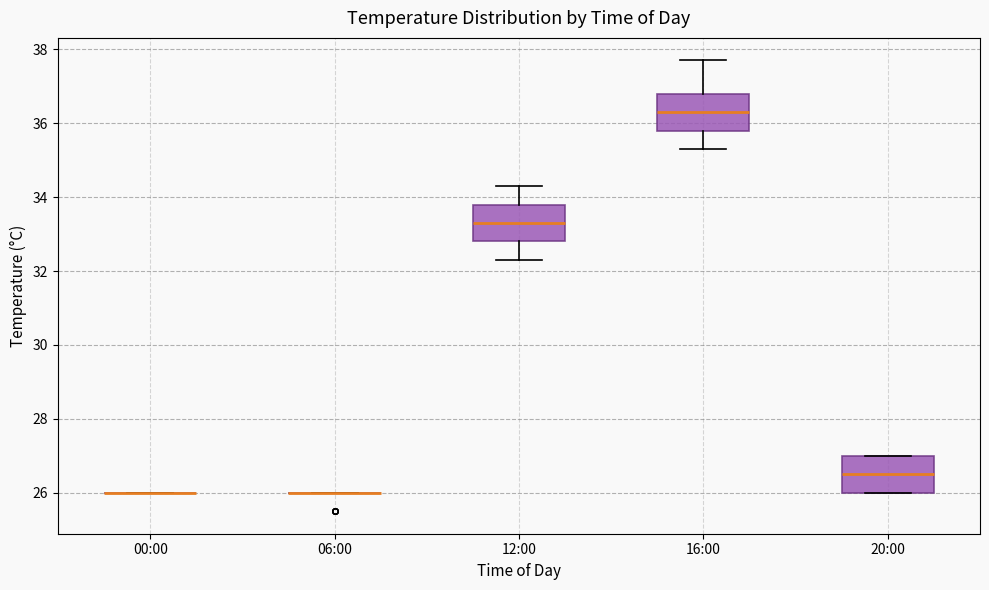

Where does the lower whisker of the box for 12:00 end on the y-axis? The values are not printed on the chart, so give them approximately, as read against the axis.

32.4